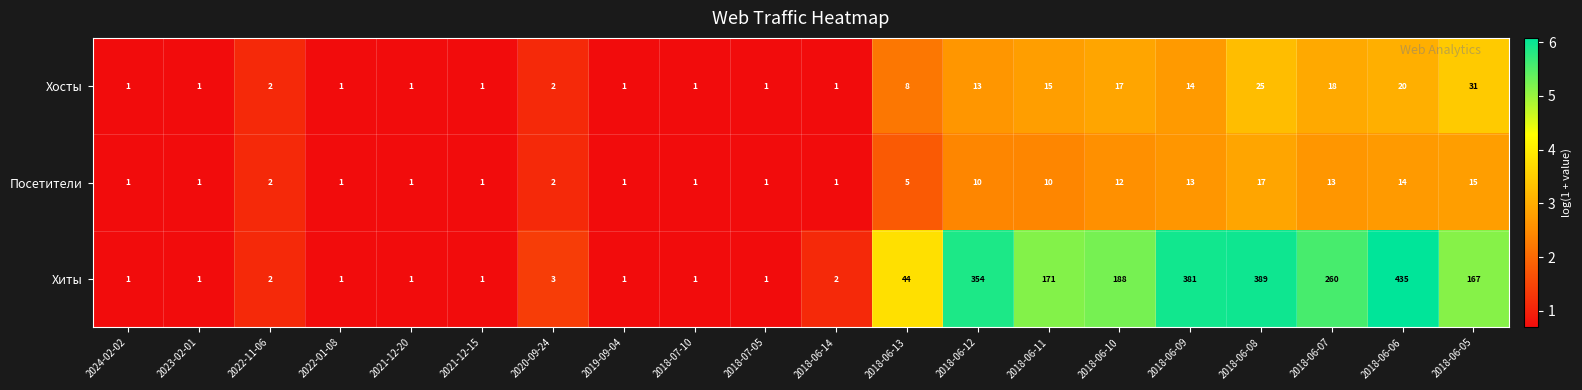

List the series in order of their peak value, highest first.

Хиты, Хосты, Посетители